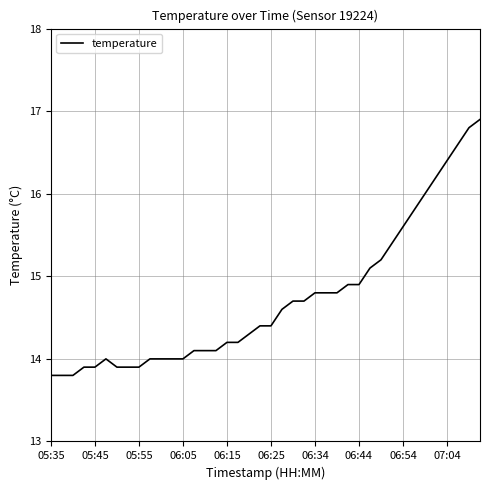

What is the difference between the maximum and minimum values?

3.1